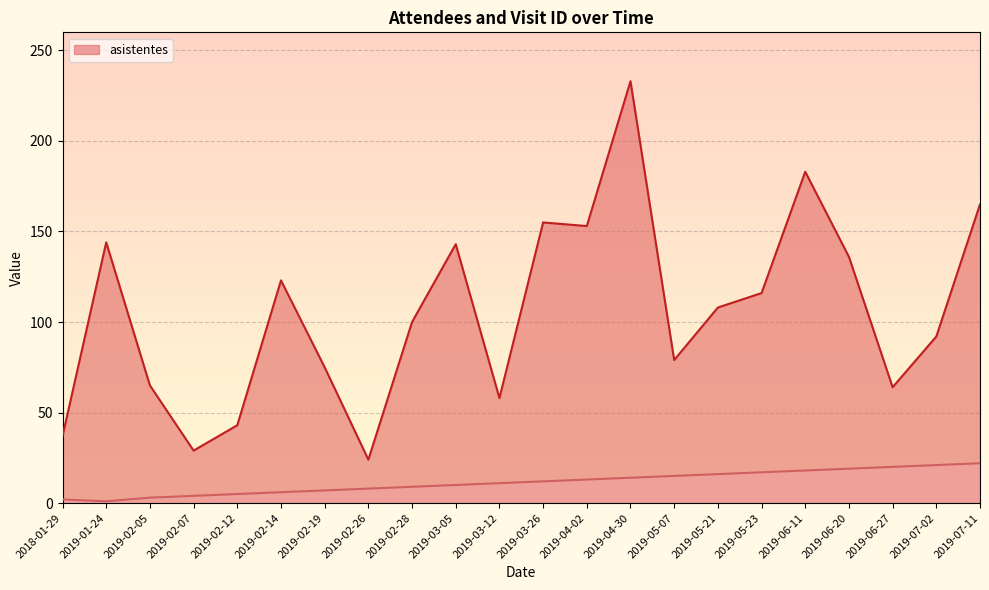

The chart shows a value of 5 at 2019-06-27. True or false?

False